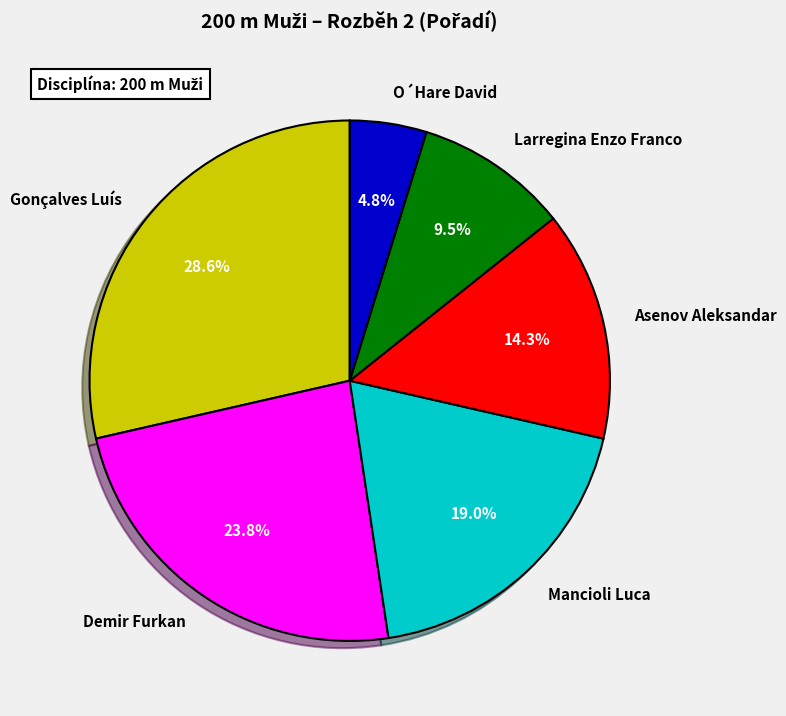

Does Gonçalves Luís account for over 50% of the chart?

No